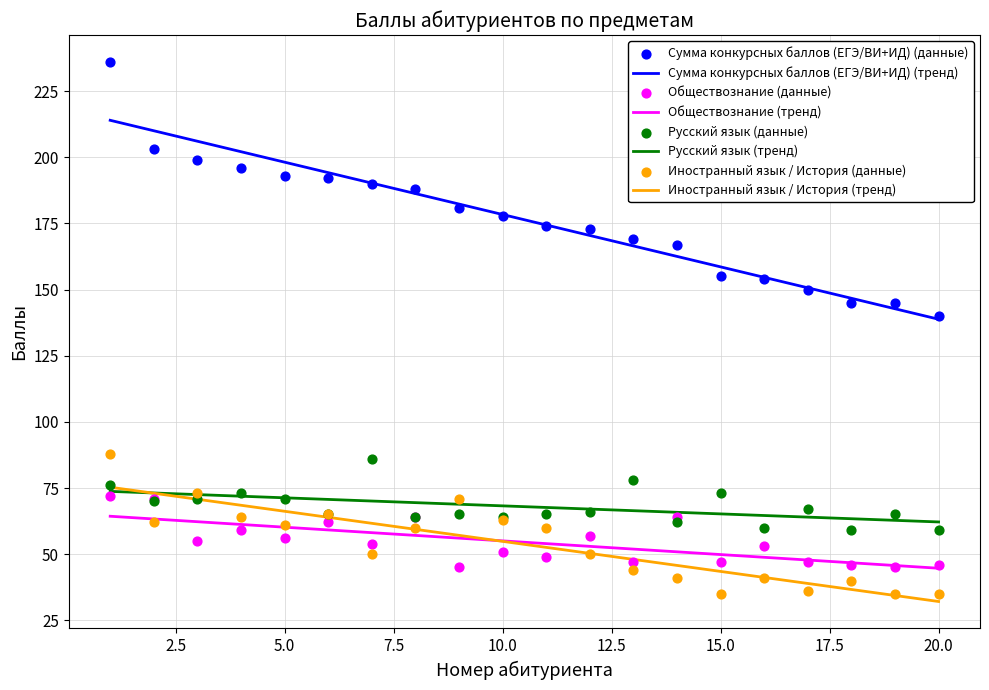

Which series reaches the maximum Y coordinate?

Сумма конкурсных баллов (ЕГЭ/ВИ+ИД)